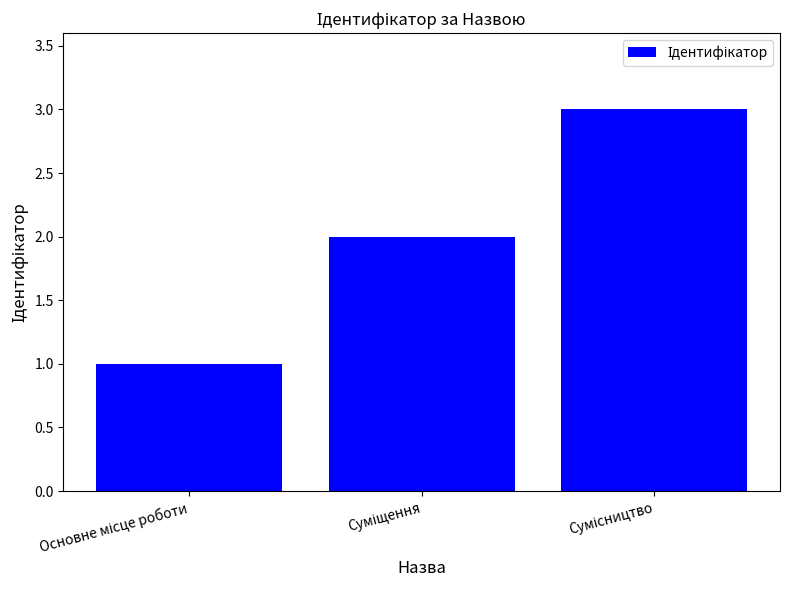

What is the greatest value displayed?

3